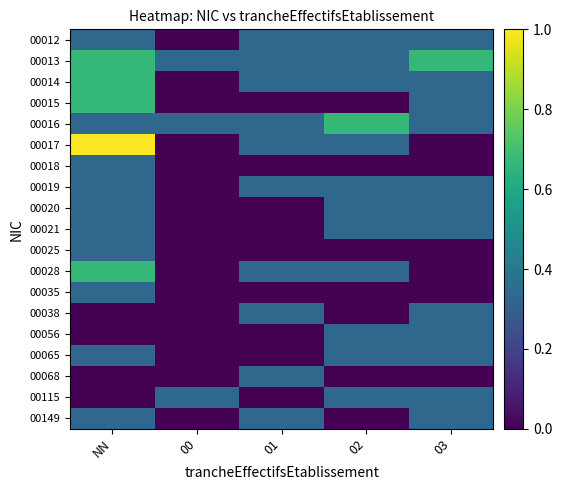

Which label corresponds to the largest value in the chart?

NN